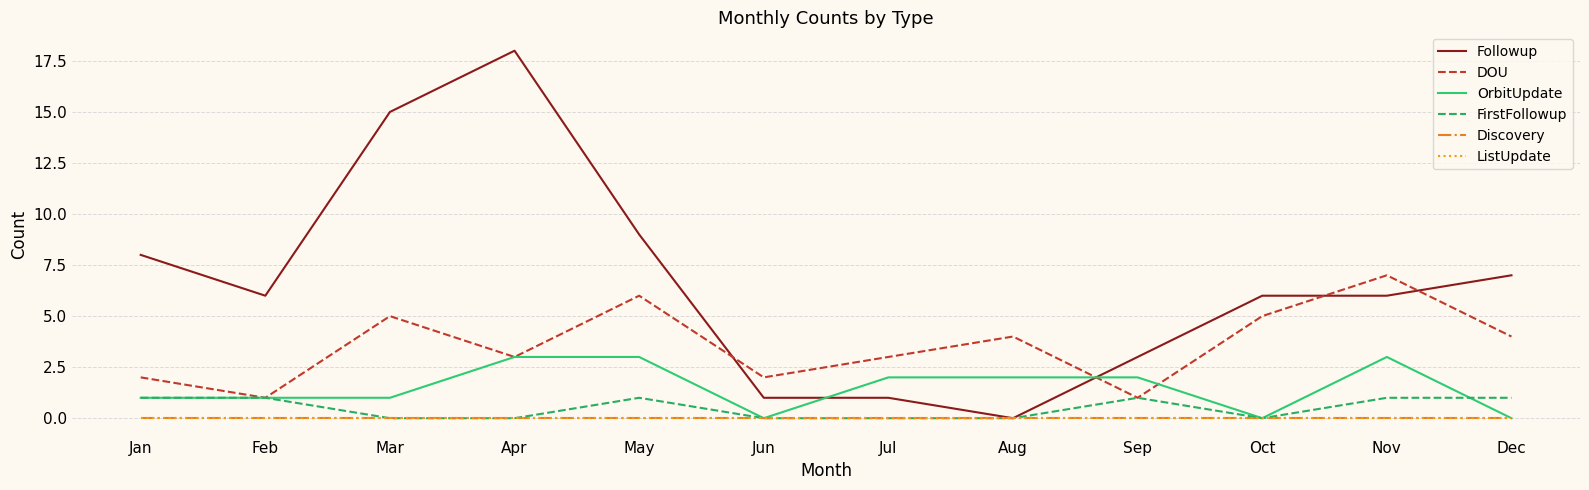

Does the chart have visible grid lines?

Yes